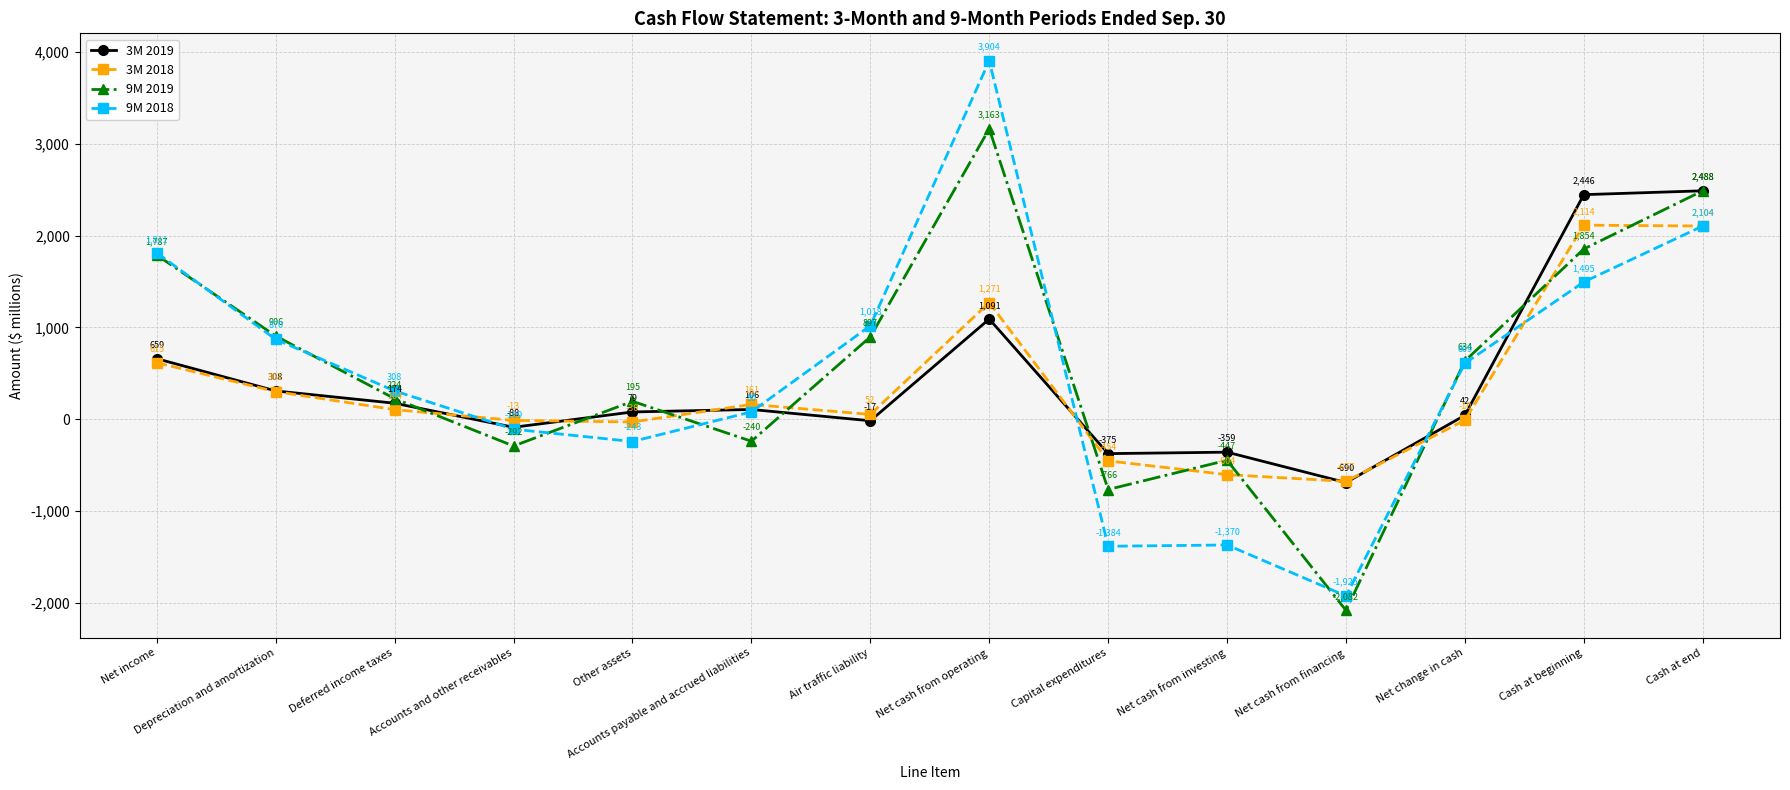

At which label is 9M 2019 closest to 540?

Net change in cash